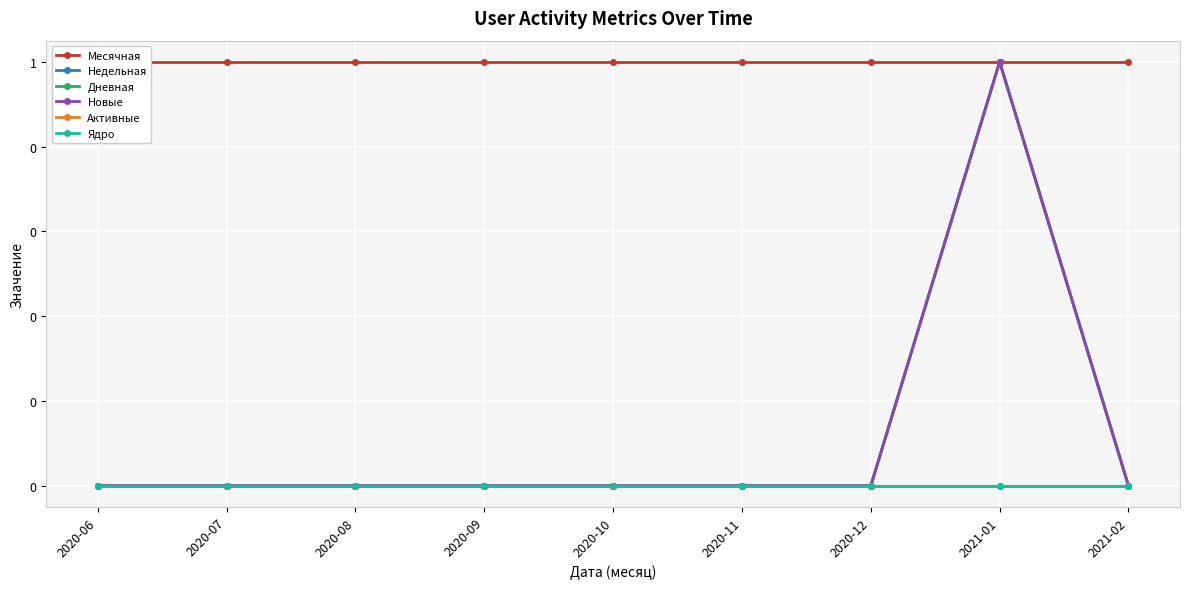

What is the value of the Месячная point at the 8th from the left?

1